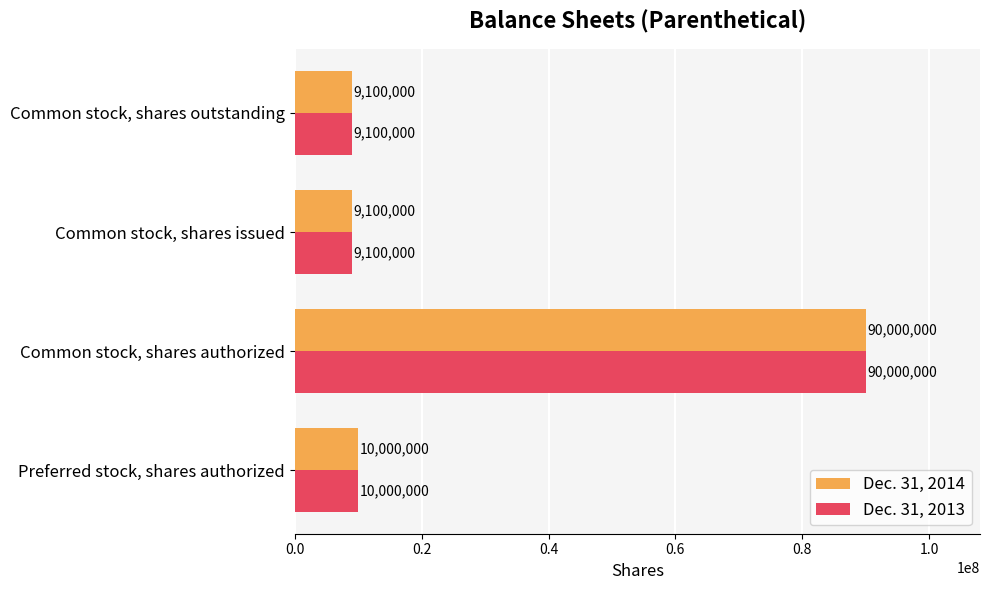

At which label is Dec. 31, 2013 closest to 49550000?

Preferred stock, shares authorized